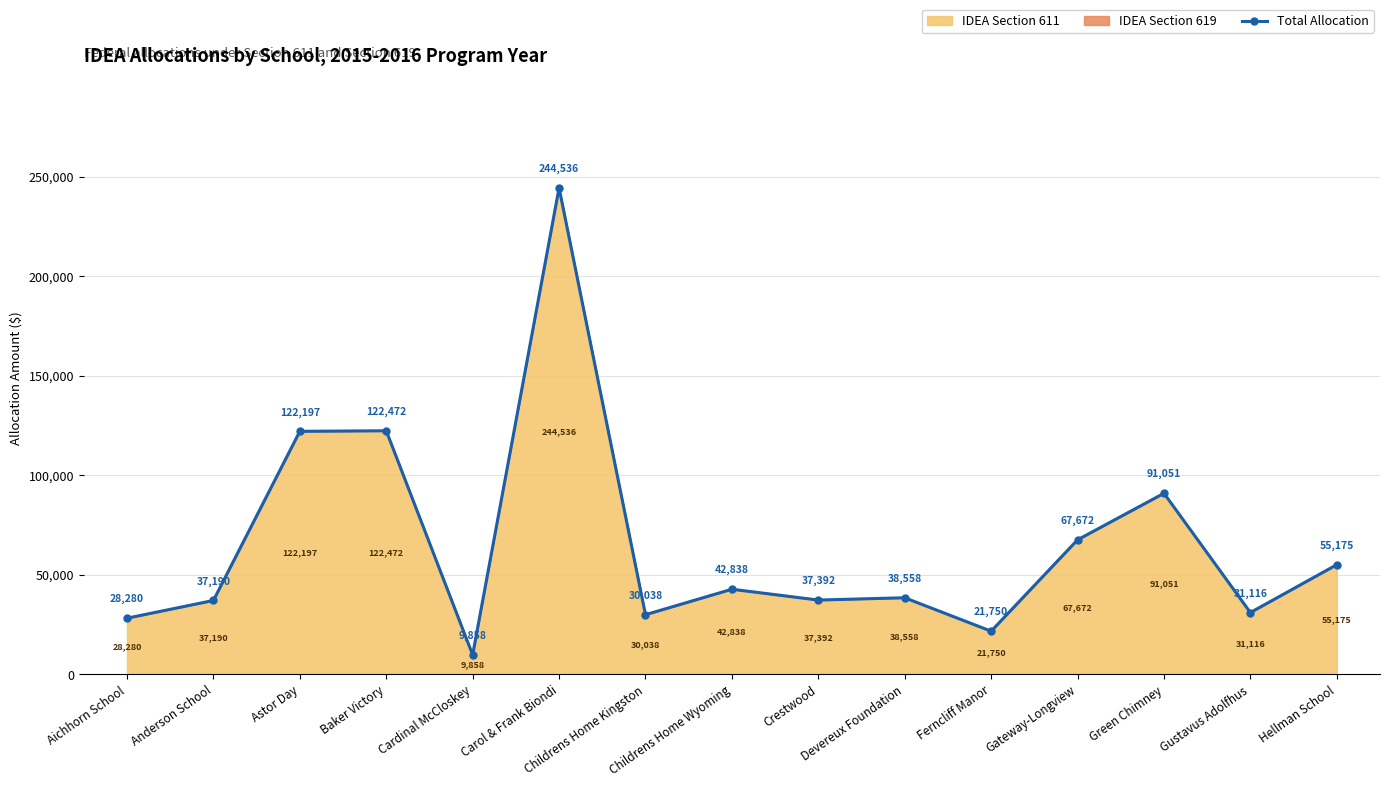

What is the value of the 2nd point from the left?

37190